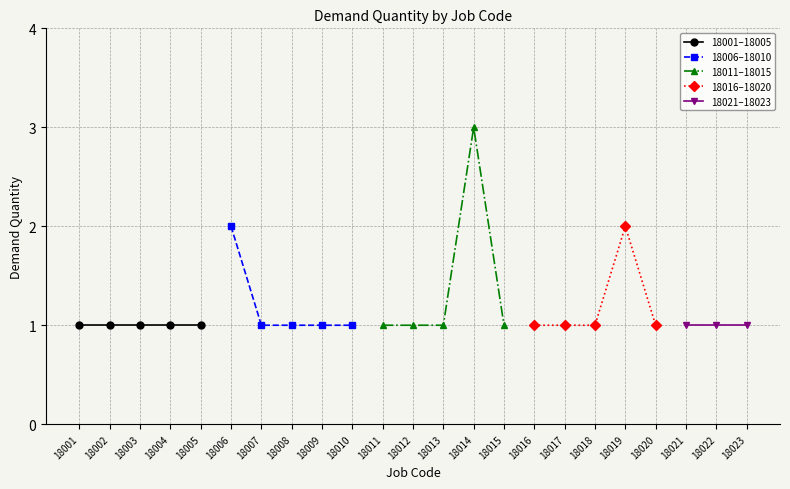

Is it true that 18006–18010 equals 1 at 18007?

True